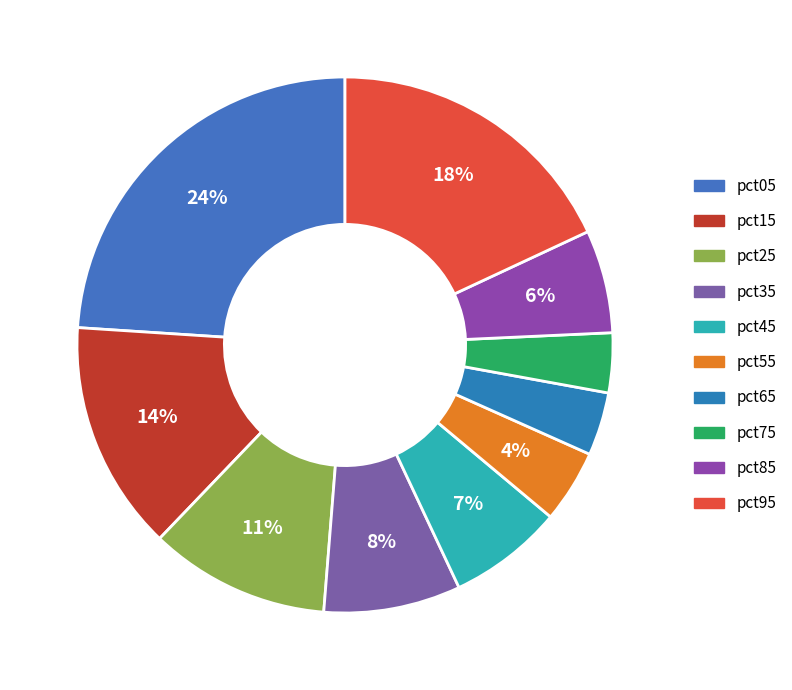

Count the number of slices in the pie.

10